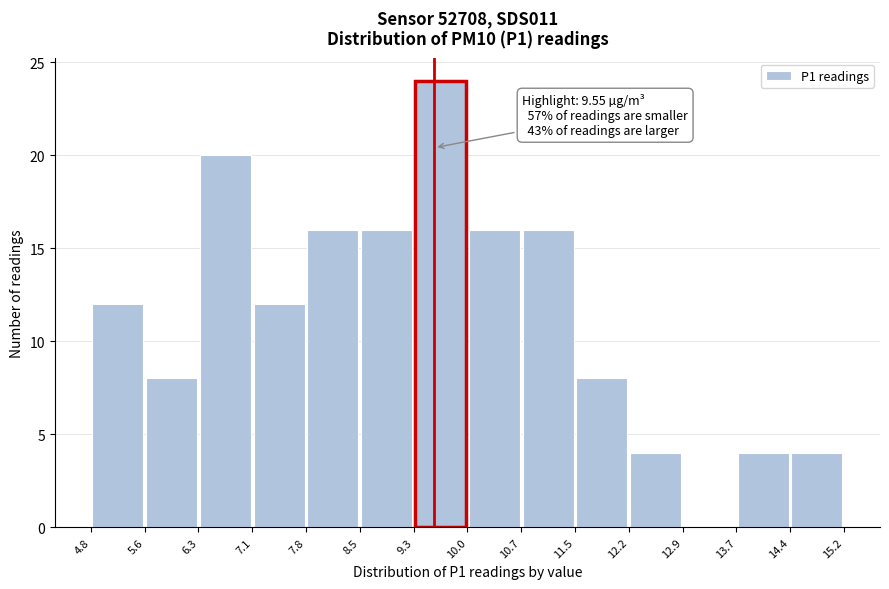

Which range on the x-axis has the tallest bar?

9.3 to 10.0